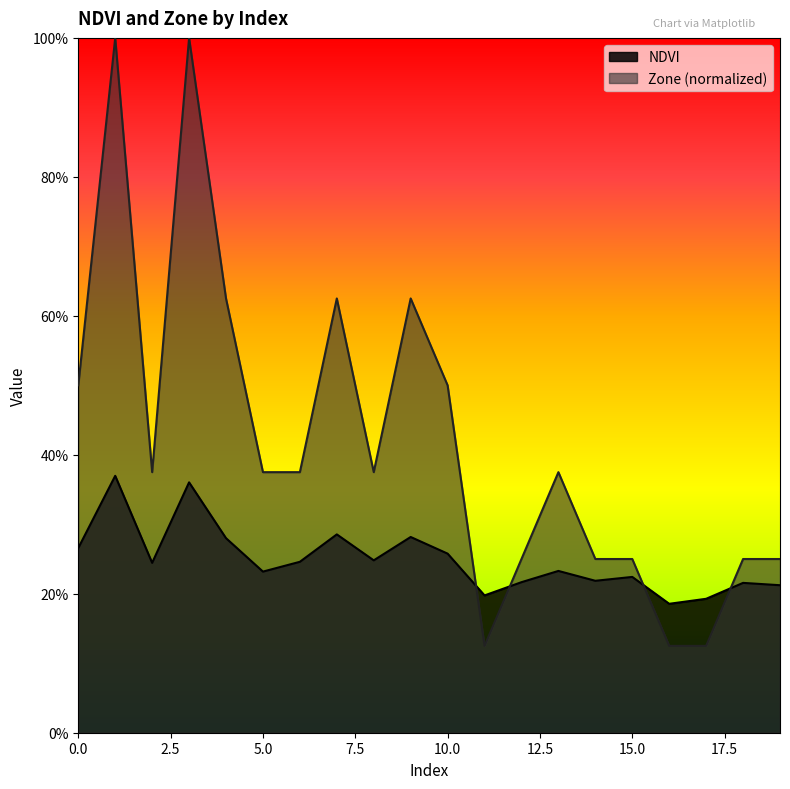

Which series changed the most between 12 and 17?

Zone